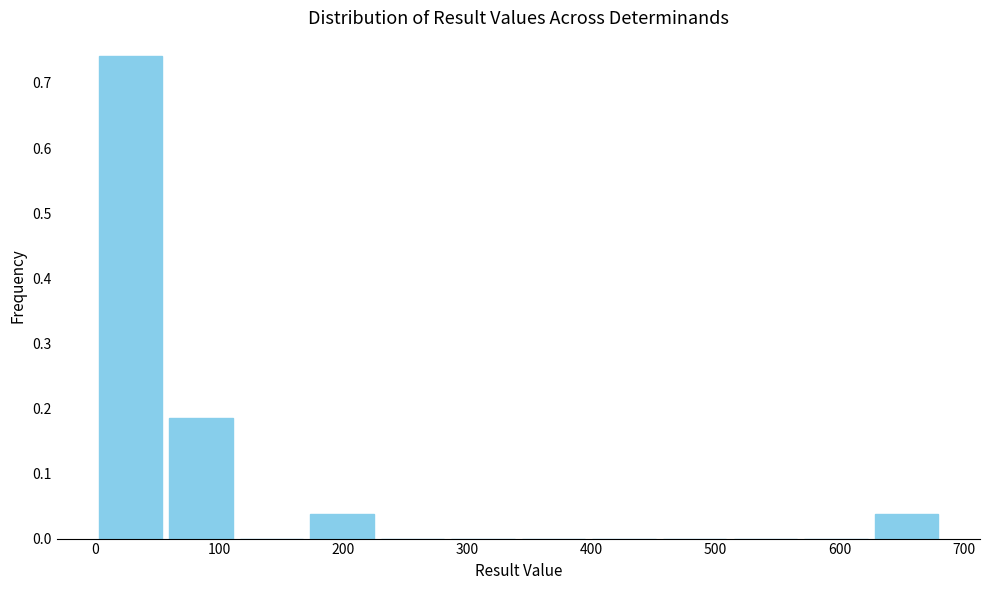

Reading left to right, list every bar in this chart as the range it spans on the x-axis followed by its height. Neither the bar edges nor the heights are printed on the chart, so give them approximately, as read against the axes.

0 to 60: 0.74
60 to 110: 0.19
110 to 170: 0
170 to 230: 0.04
230 to 280: 0
280 to 340: 0
340 to 400: 0
400 to 450: 0
450 to 510: 0
510 to 570: 0
570 to 630: 0
630 to 680: 0.04